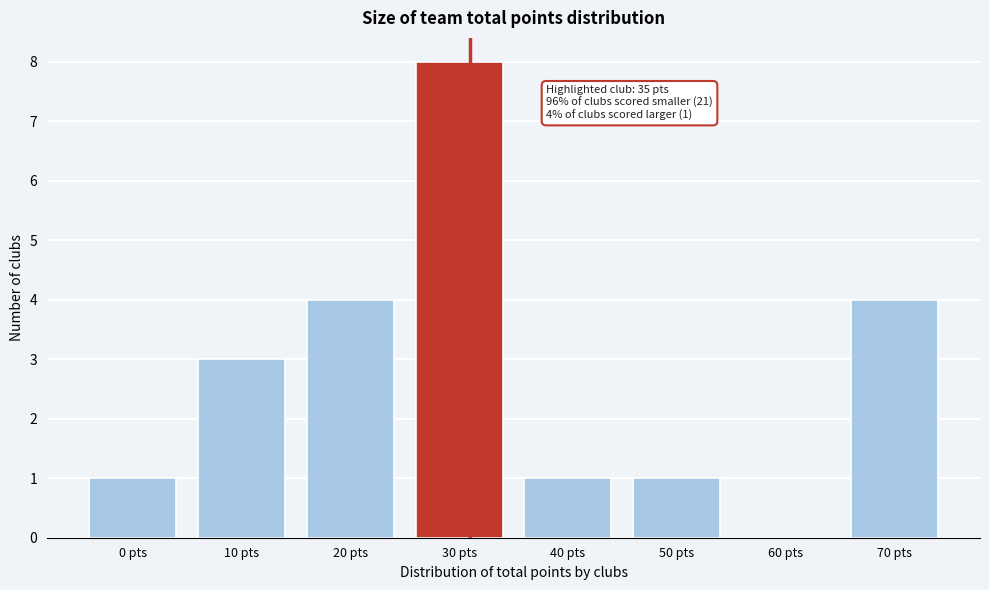

Reading right to left, what are all the values shown in this chart?

70 pts=4	60 pts=0	50 pts=1	40 pts=1	30 pts=8	20 pts=4	10 pts=3	0 pts=1